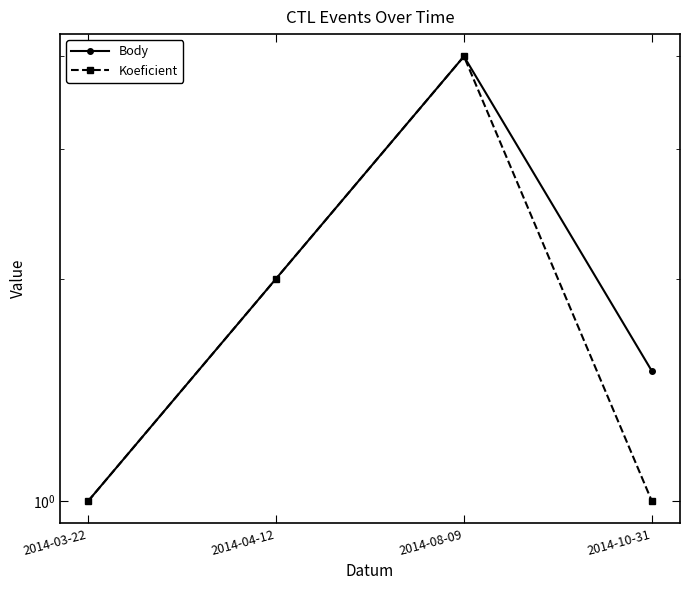

True or false: Body has a value of 4.0 at 2014-08-09.

True